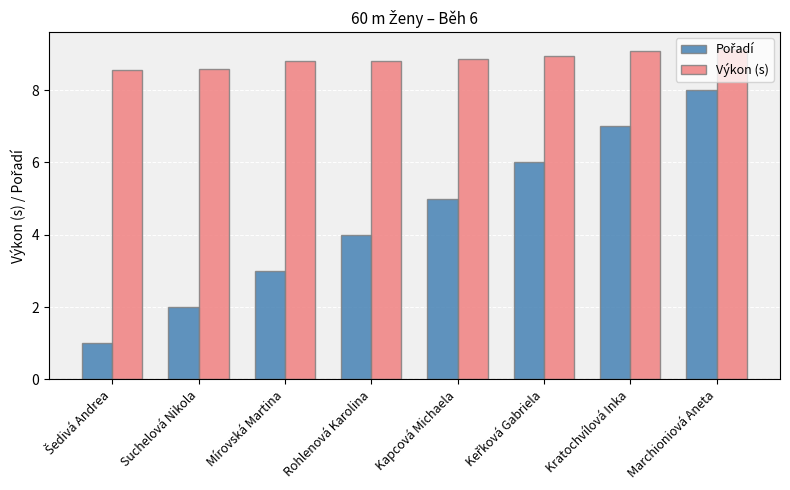

How many data points does each series have?

8